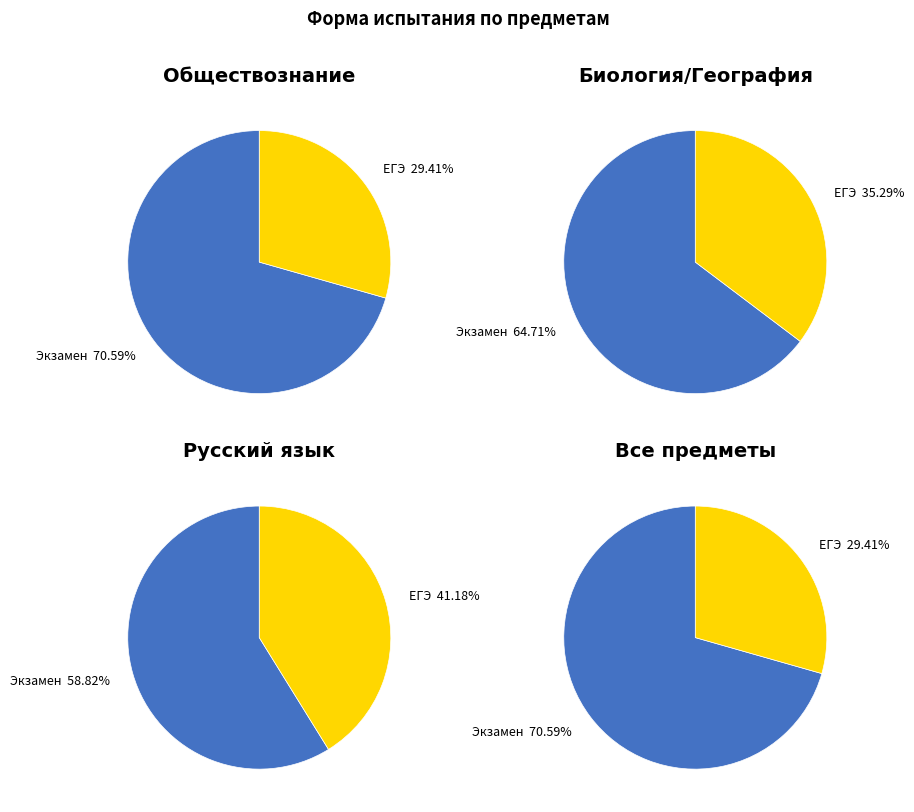

Combined, do ЕГЭ and Экзамен account for over 50%?

Yes